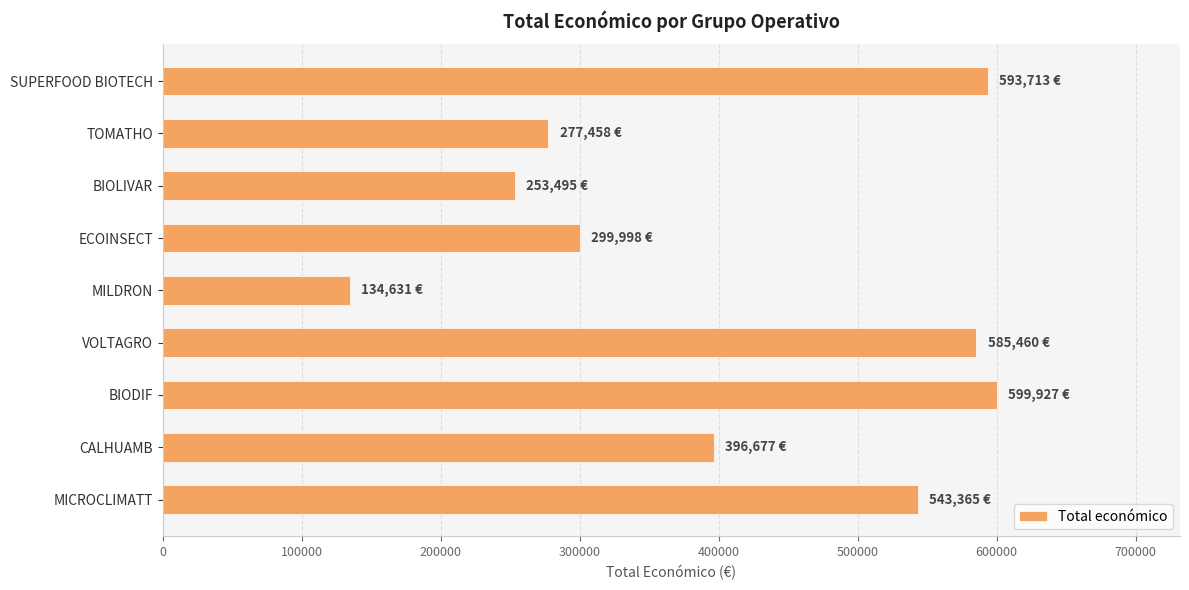

True or false: the data shows 134631 at MILDRON.

True